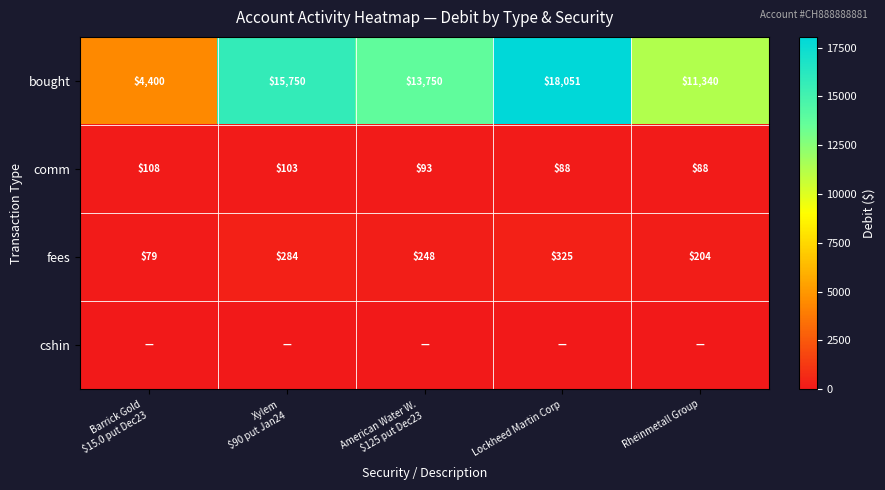

Count the comm values in the range 88 to 103.

4